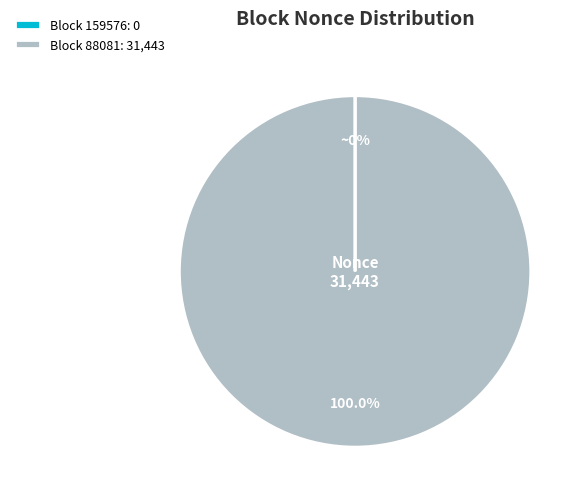

Is there a majority slice in this chart?

Yes